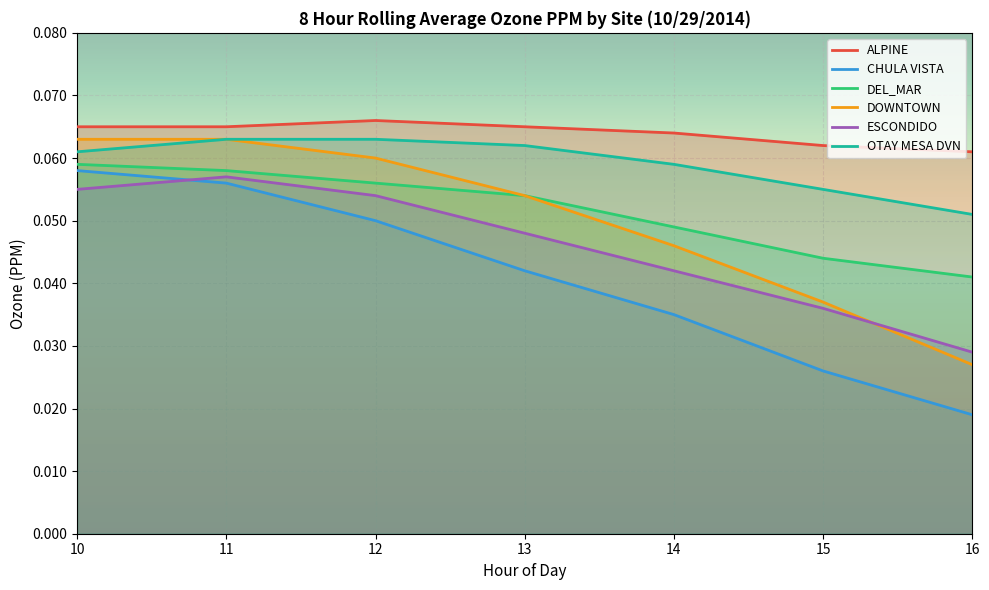

Reading right to left, list all the values displayed in this chart.

ALPINE: 16=0.1	15=0.1	14=0.1	13=0.1	12=0.1	11=0.1	10=0.1
CHULA VISTA: 16=0.0	15=0.0	14=0.0	13=0.0	12=0.1	11=0.1	10=0.1
DEL_MAR: 16=0.0	15=0.0	14=0.0	13=0.1	12=0.1	11=0.1	10=0.1
DOWNTOWN: 16=0.0	15=0.0	14=0.0	13=0.1	12=0.1	11=0.1	10=0.1
ESCONDIDO: 16=0.0	15=0.0	14=0.0	13=0.0	12=0.1	11=0.1	10=0.1
OTAY MESA DVN: 16=0.1	15=0.1	14=0.1	13=0.1	12=0.1	11=0.1	10=0.1